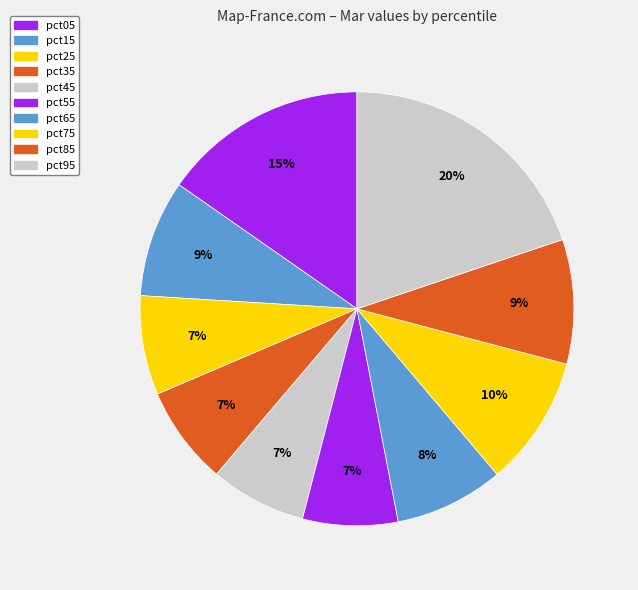

To the nearest percent, what is the difference between the pct85 and pct55 slice percentages?

2%